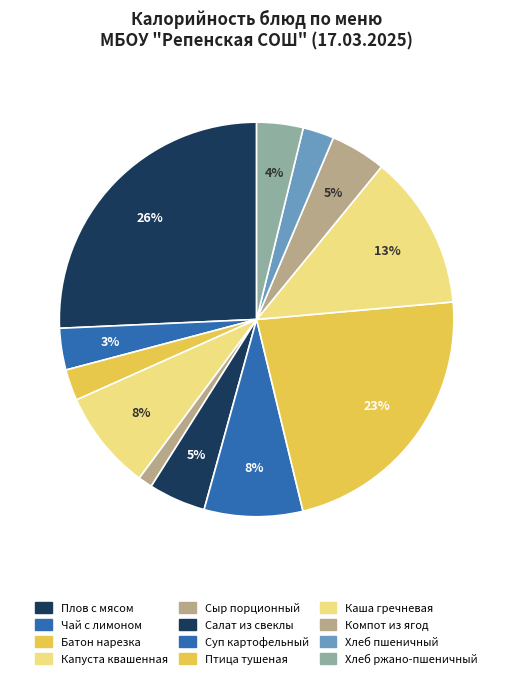

Does Каша гречневая account for over 50% of the chart?

No